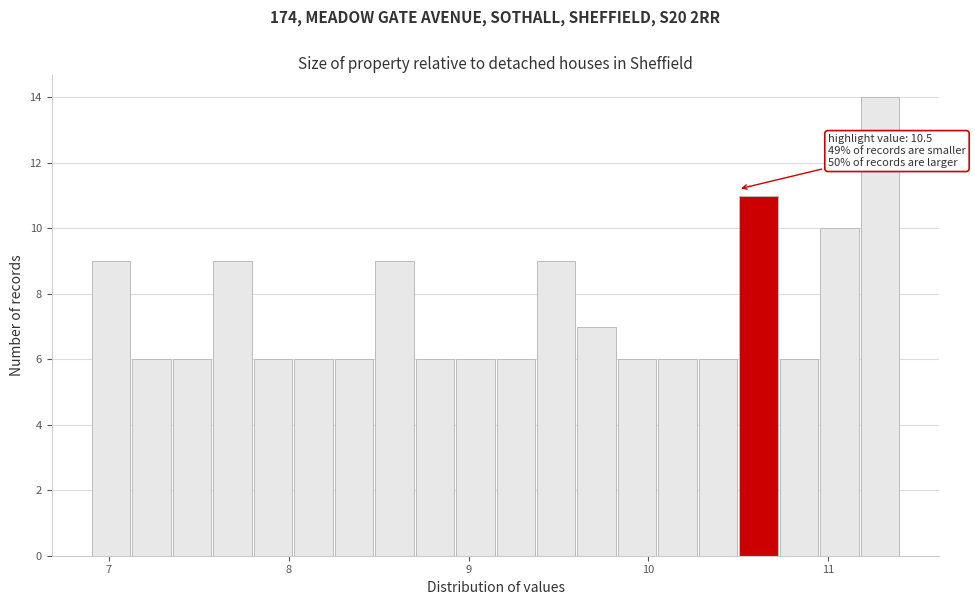

Around what value on the x-axis is the tallest bar? Give the approximate position of its centre, as read against the axis.

11.3